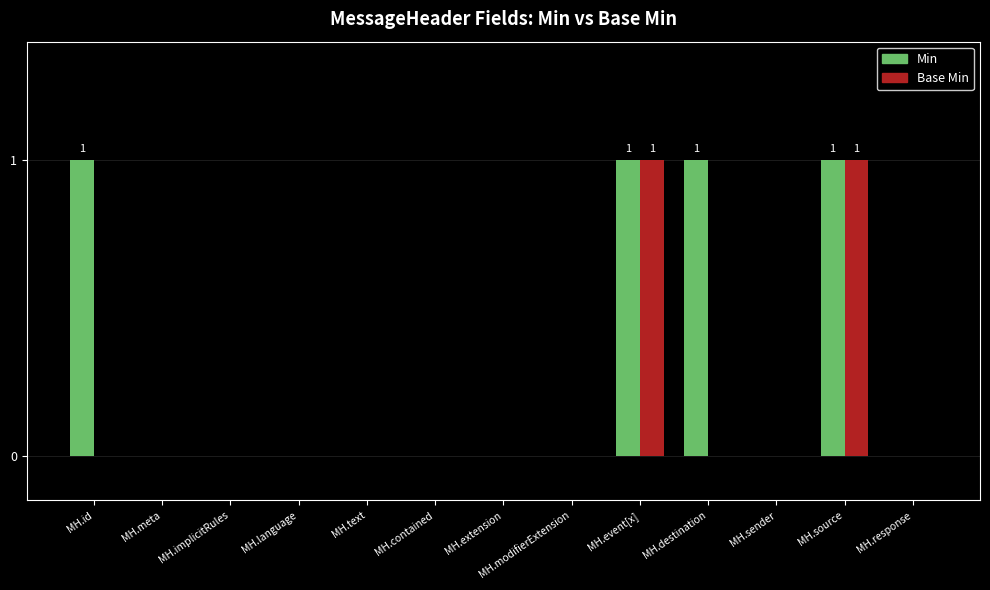

Are the bars grouped side by side (vs. stacked)?

Yes